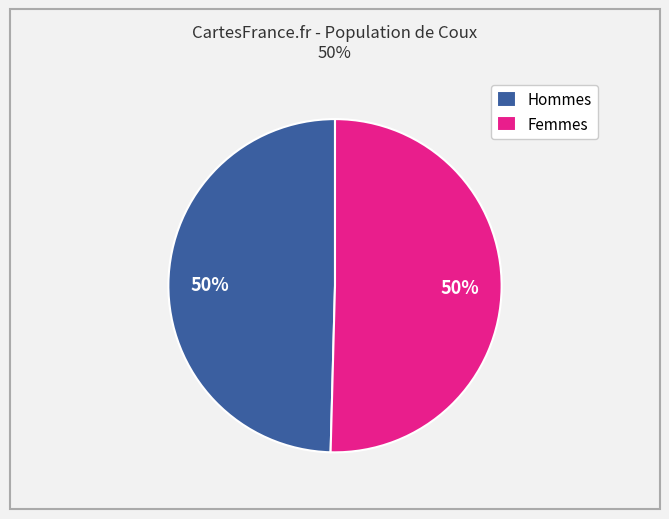

Is the sum of Hommes and Femmes greater than half?

Yes